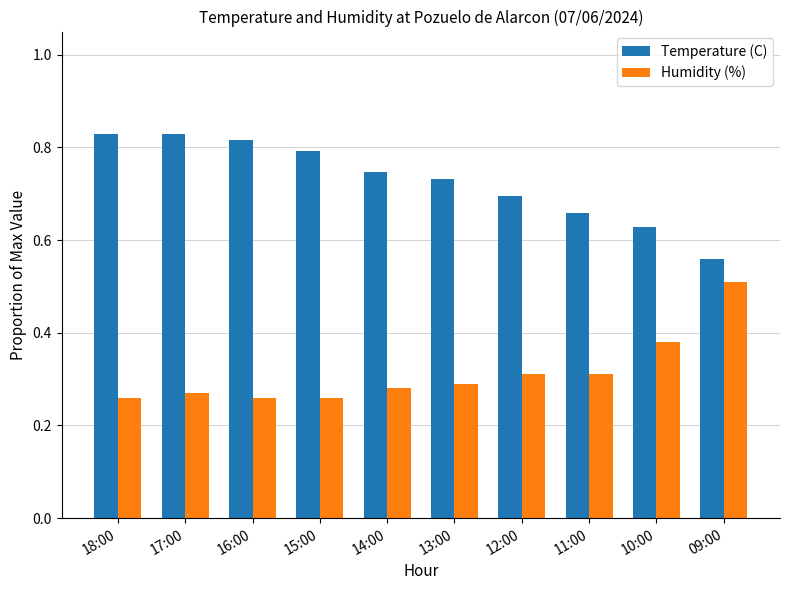

What is the sum of all Temperature (C) values?

7.3